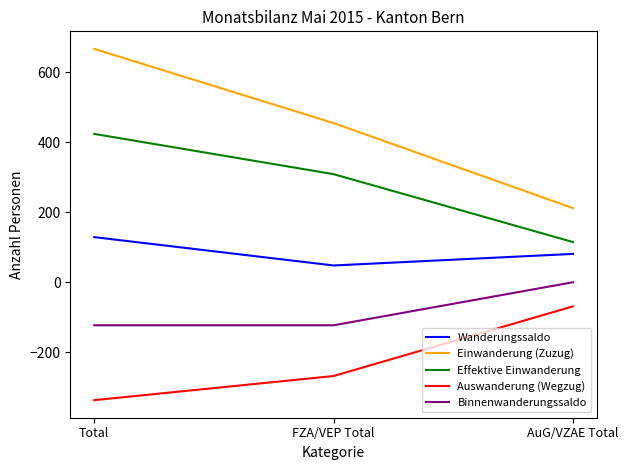

Is it true that Einwanderung (Zuzug) equals 455 at FZA/VEP Total?

True